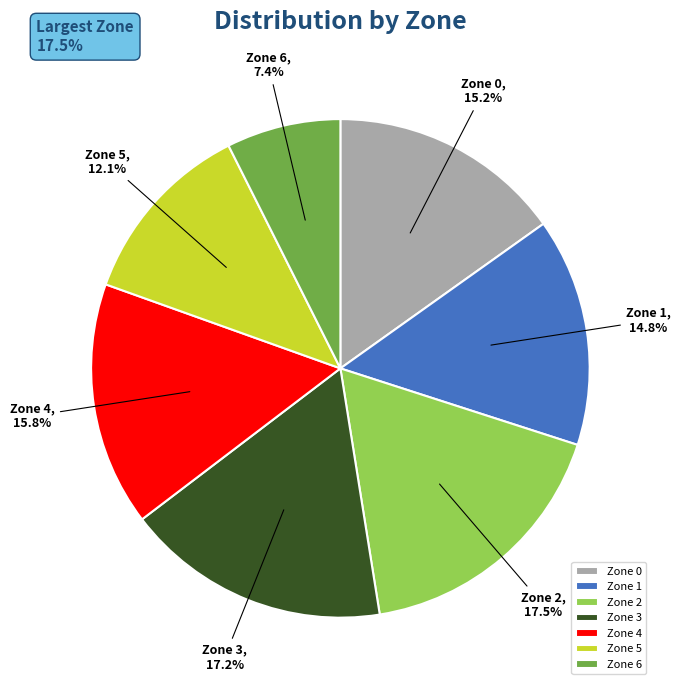

Which has a higher value, Zone 2 or Zone 1?

Zone 2